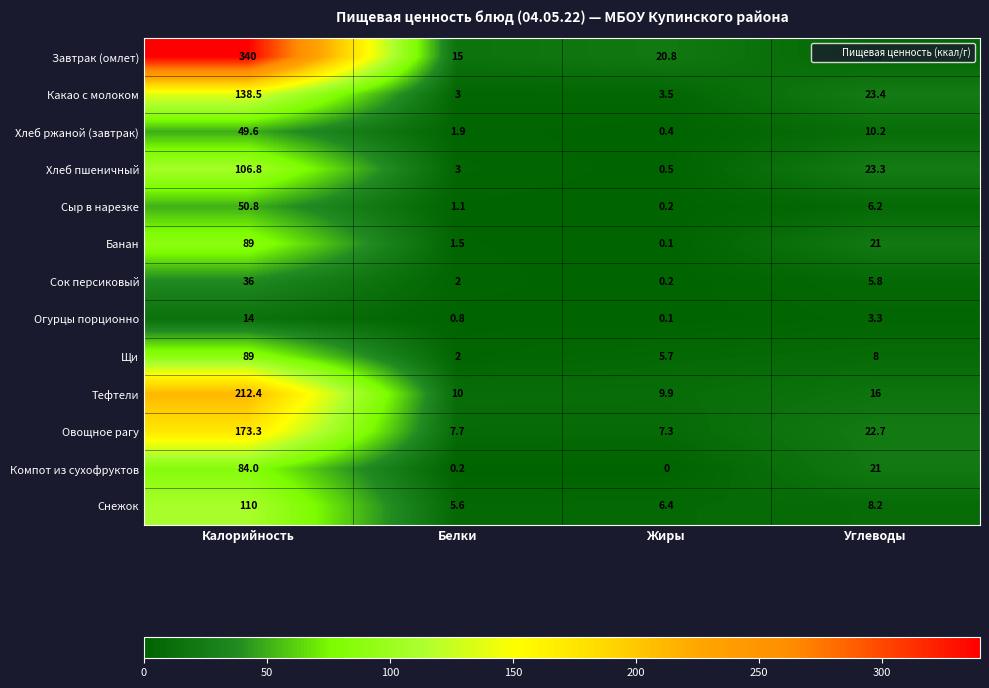

Is it true that Завтрак (омлет) equals 20.8 at Жиры?

True